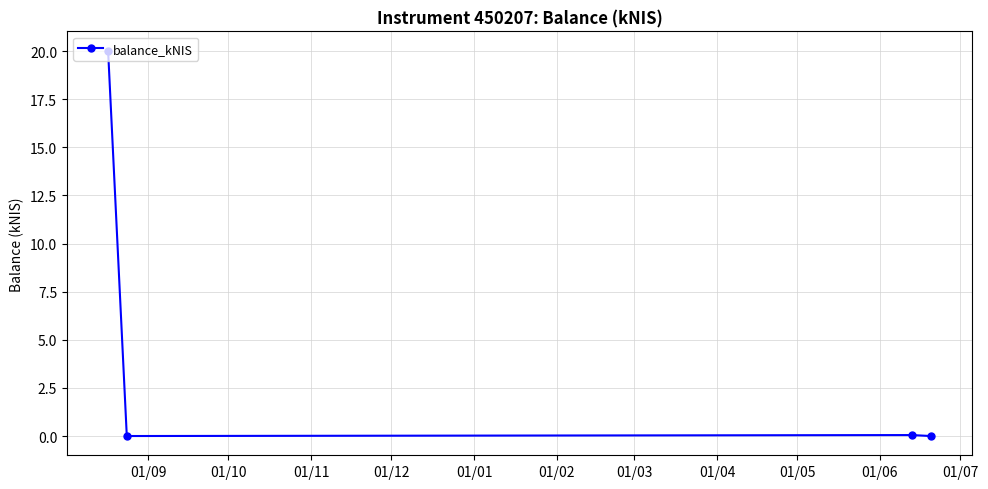

What is the sum of all values?

20.1